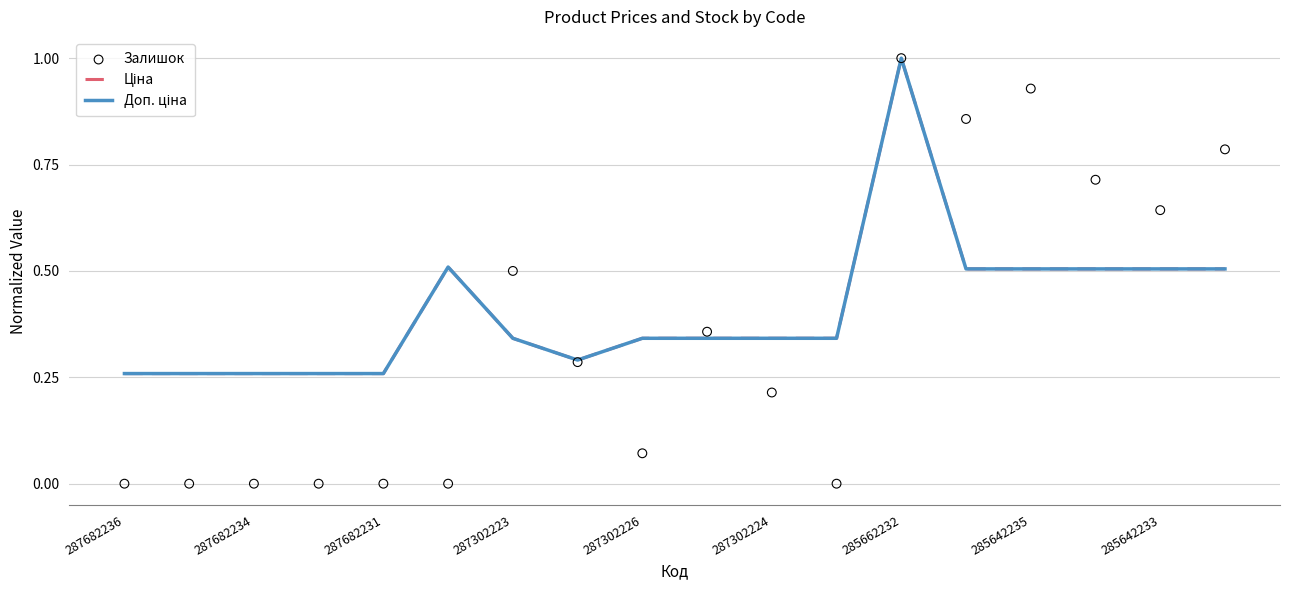

Which series reaches the maximum Y coordinate?

Ціна